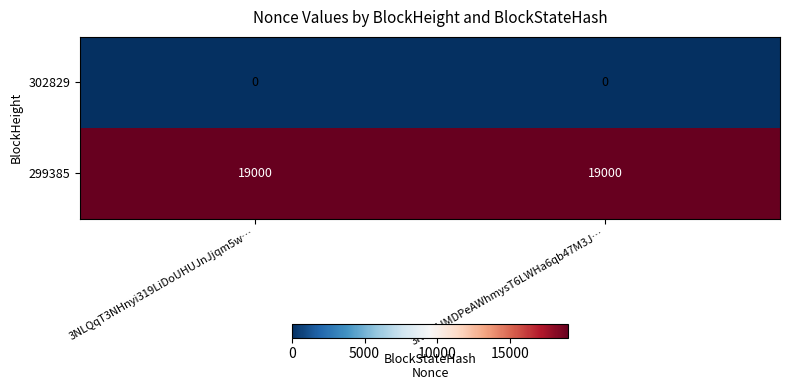

The 299385 series shows 6047 at 3NLQqT3NHnyi319LiDoUHUJnJjqm5w…. True or false?

False